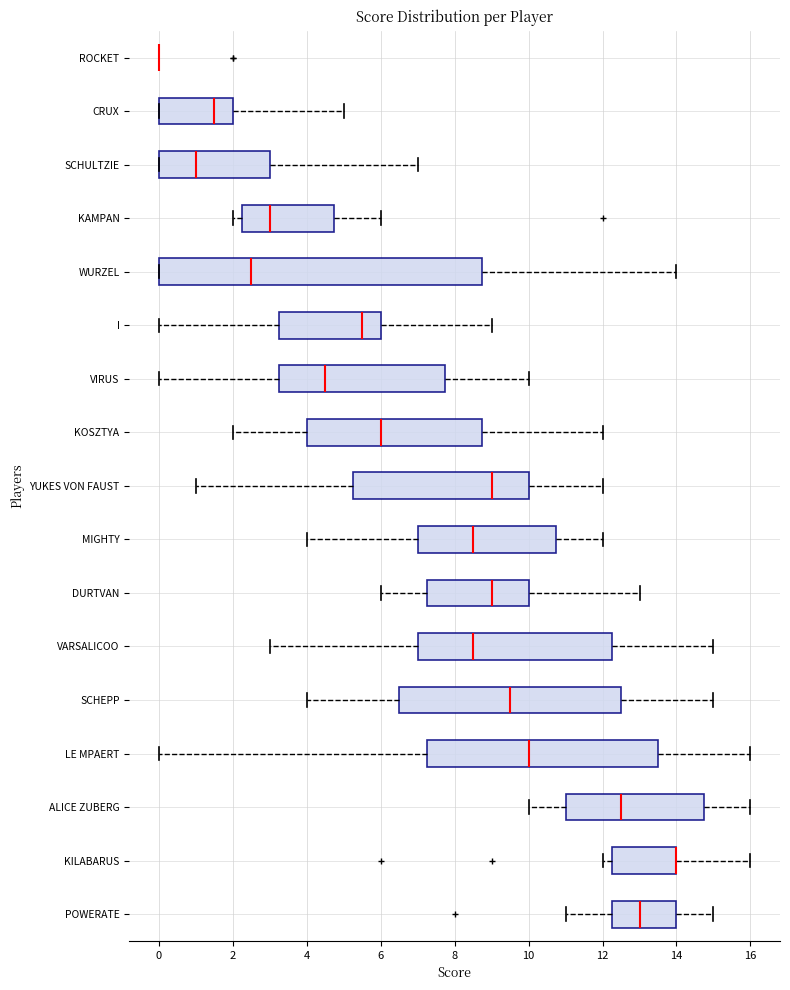

Comparing the boxes themselves (not the whiskers), which one is the widest?

WURZEL